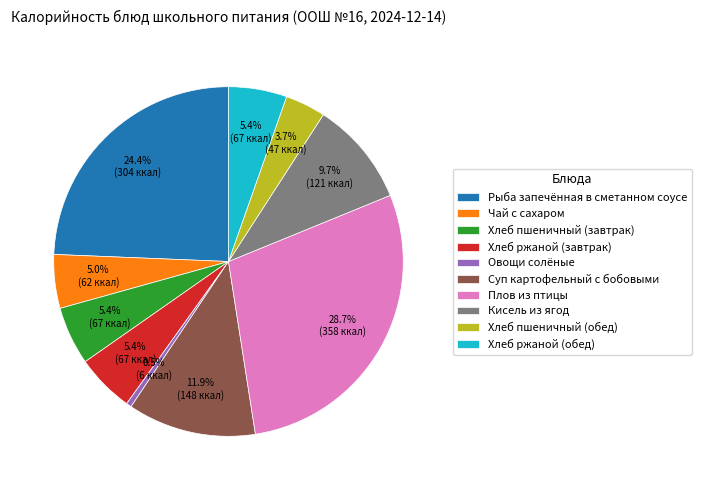

How many segments does this pie chart have?

10